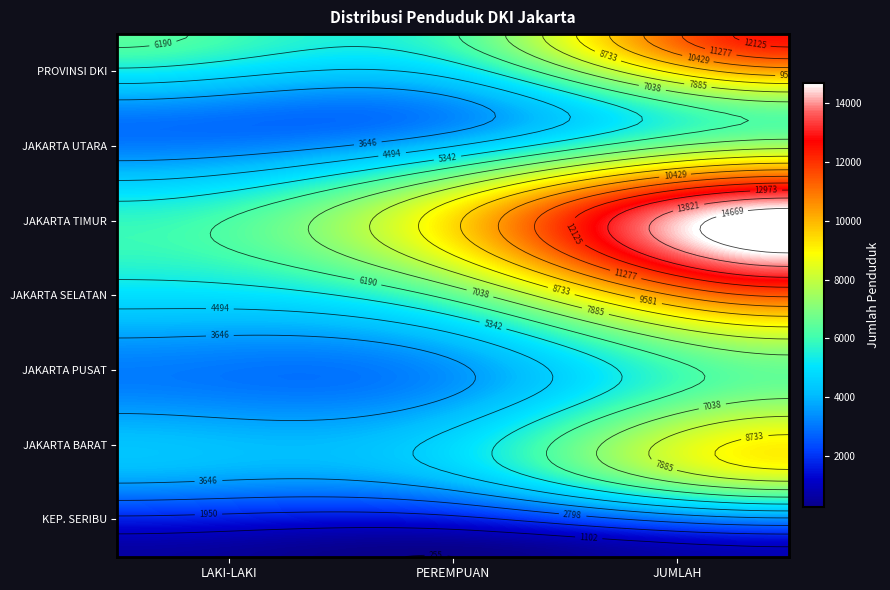

Which series changed the most between 0 and 2?

KOTA ADMINISTRASI JAKARTA TIMUR